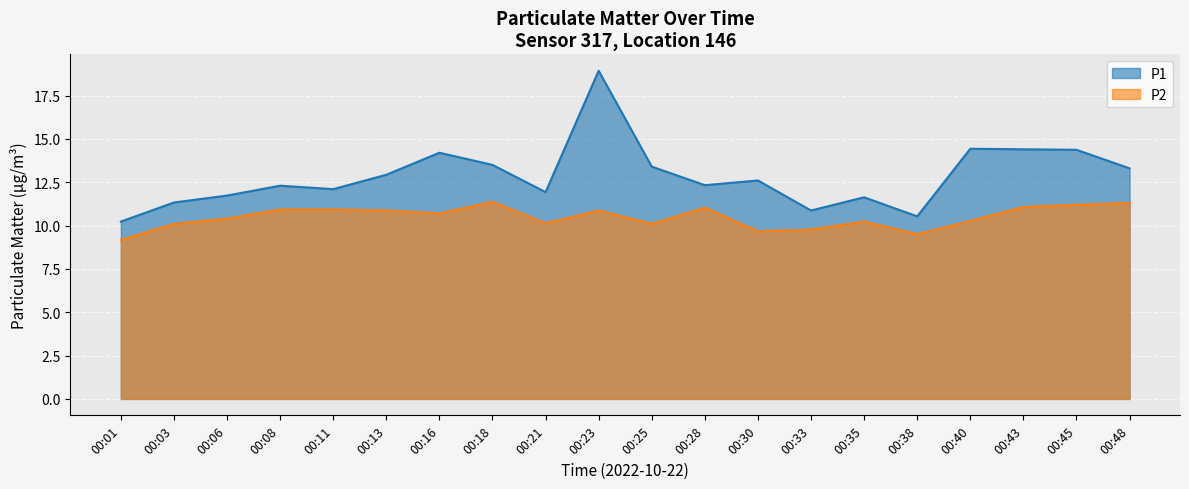

Is the value of P1 at 19:00 greater than the value of P2 at 16:00?

Yes